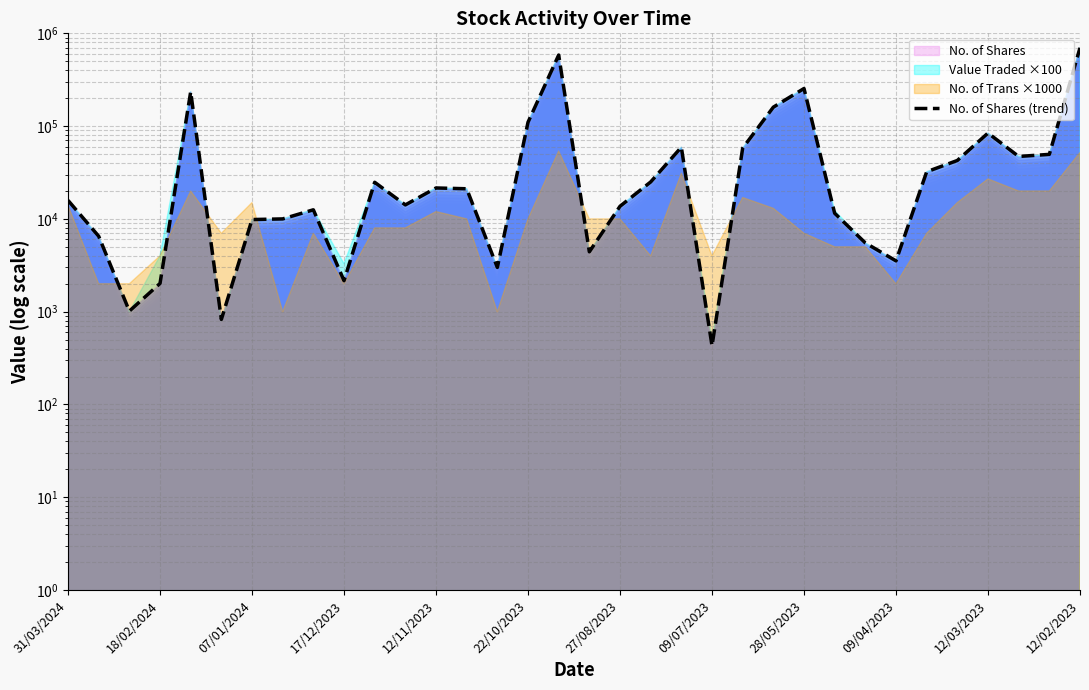

What is the label of the 15th point from the right?

19